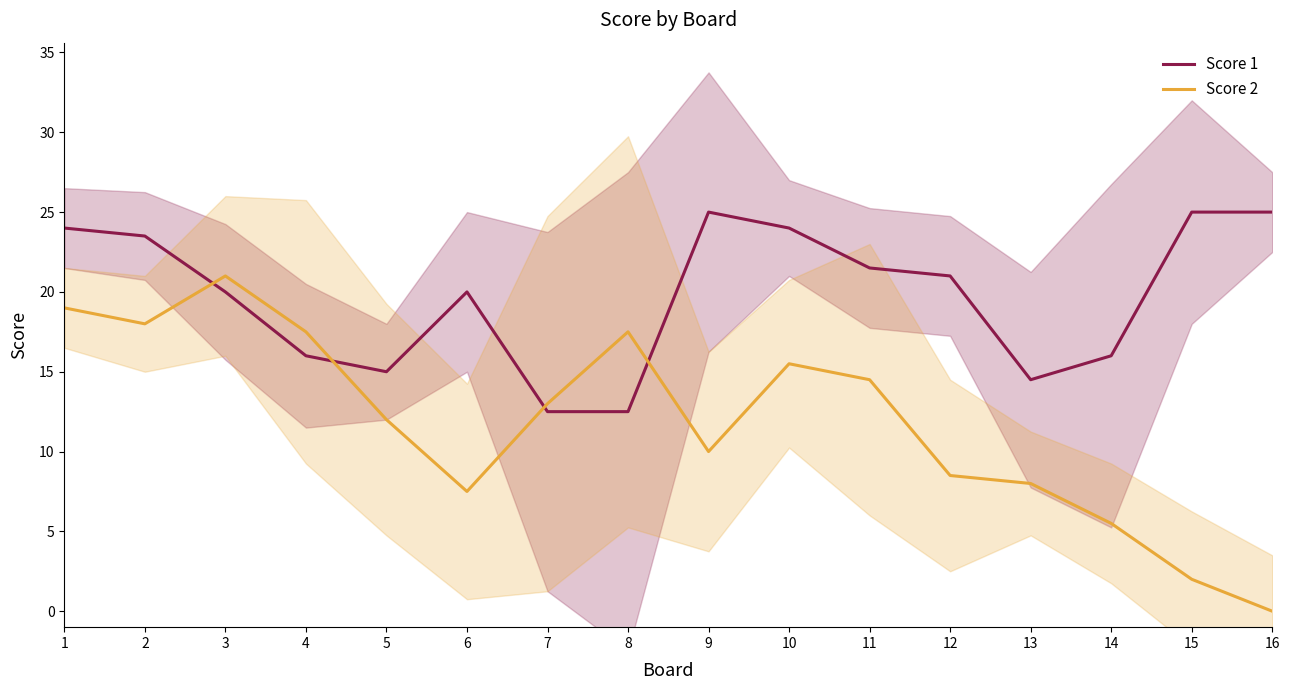

At how many categories does at least one series exceed 9?

16